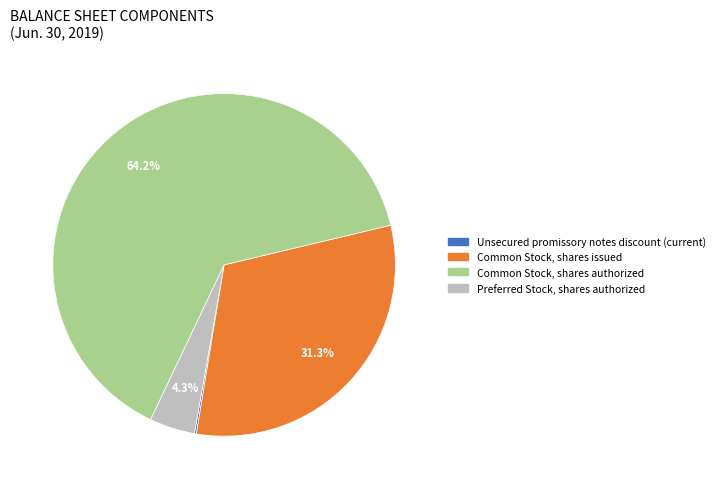

Which slice is the largest?

Common Stock, shares authorized